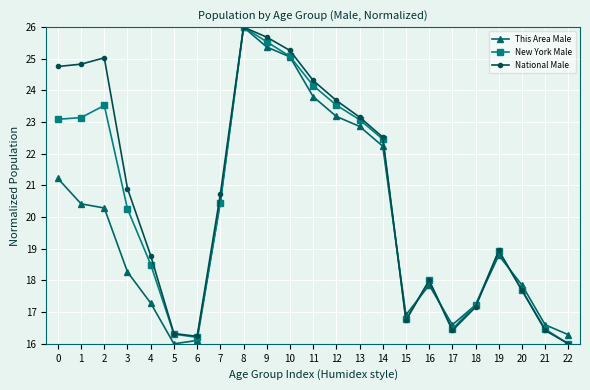

How many data points in This Area Male are less than 18?

10